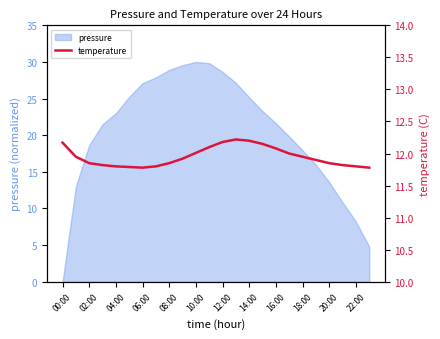

Is it true that pressure equals 27.1 at 06:00?

True